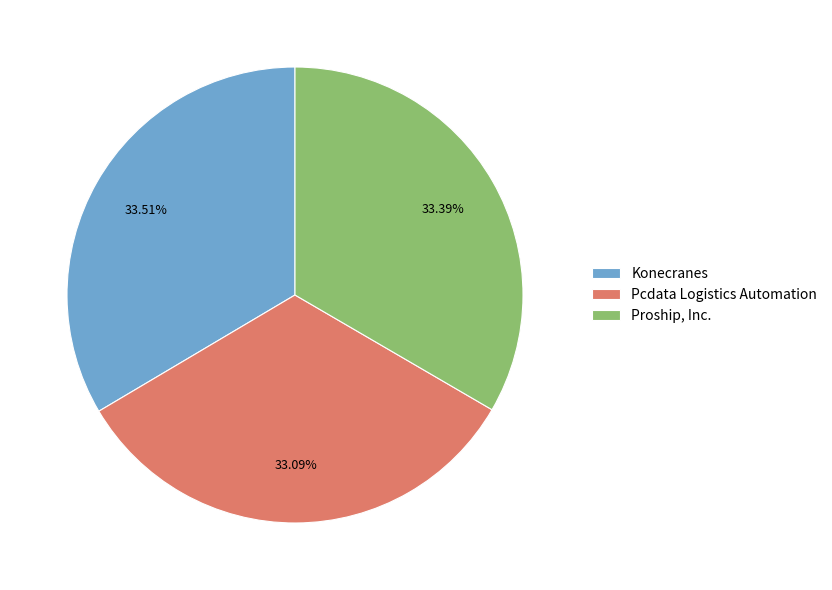

Is it true that Proship, Inc. is 45% of the pie?

False